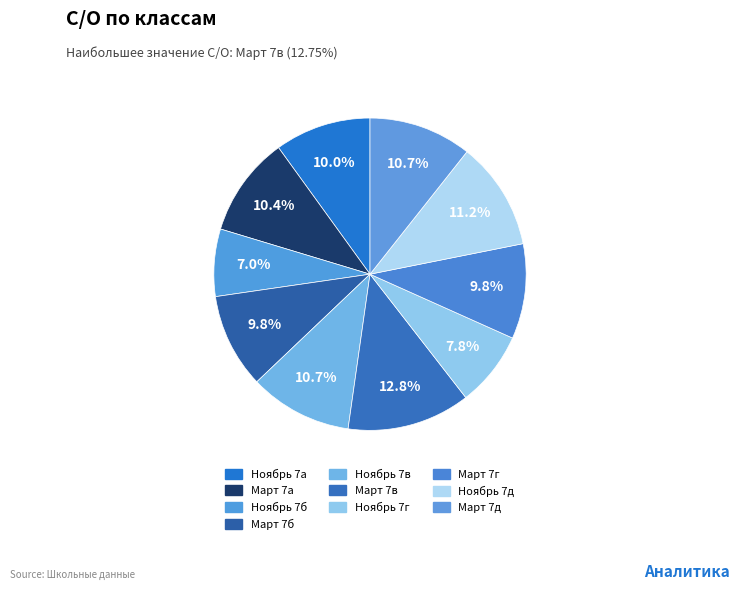

What is the largest slice in the pie chart?

Март 7в